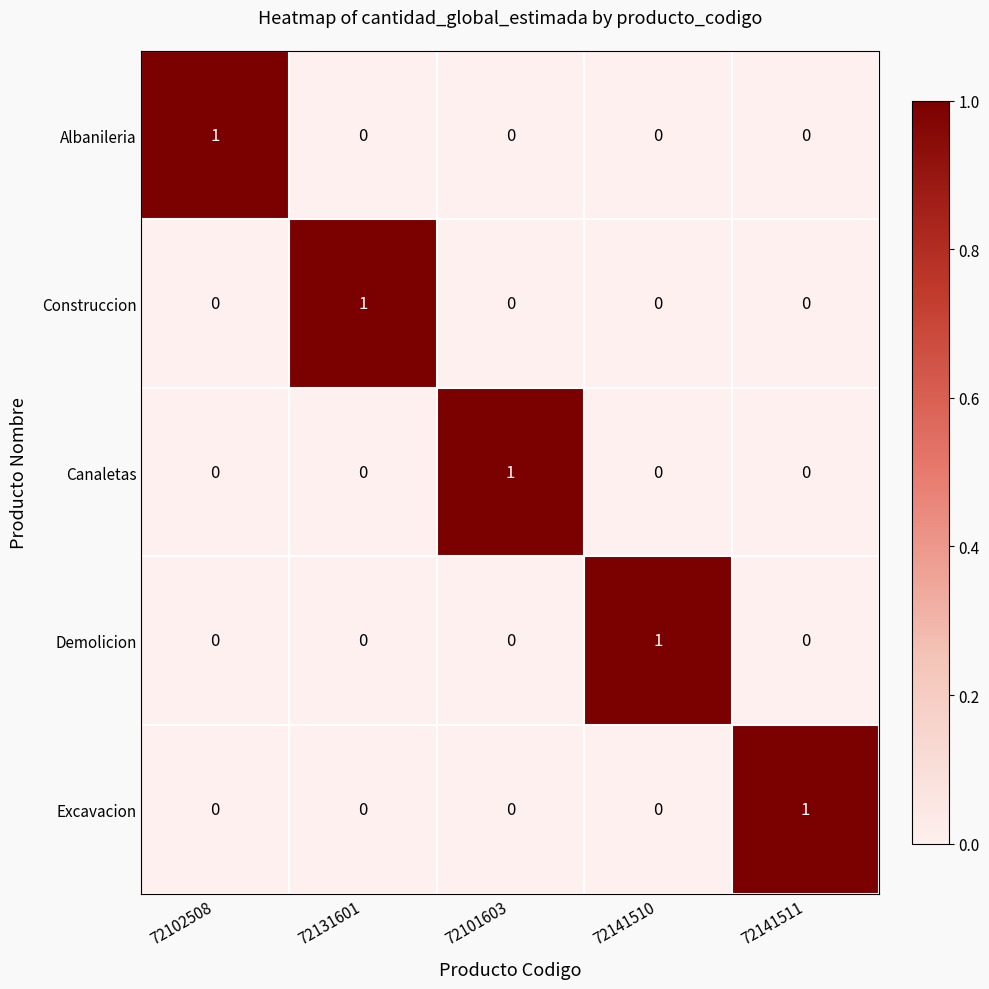

How many categories are shown in the chart?

5